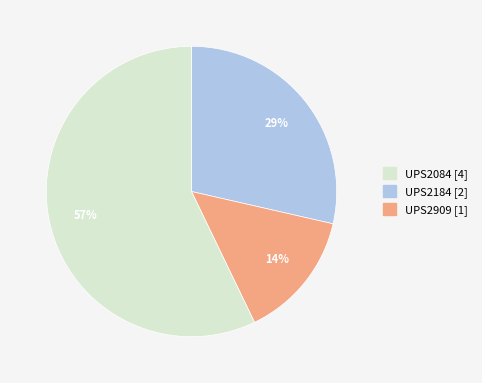

Does any single category account for the majority?

Yes